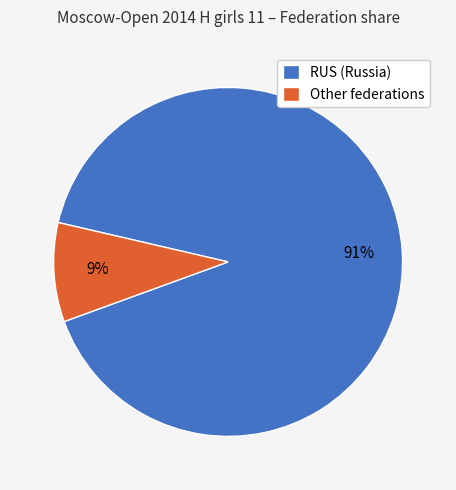

Which category accounts for the majority?

RUS